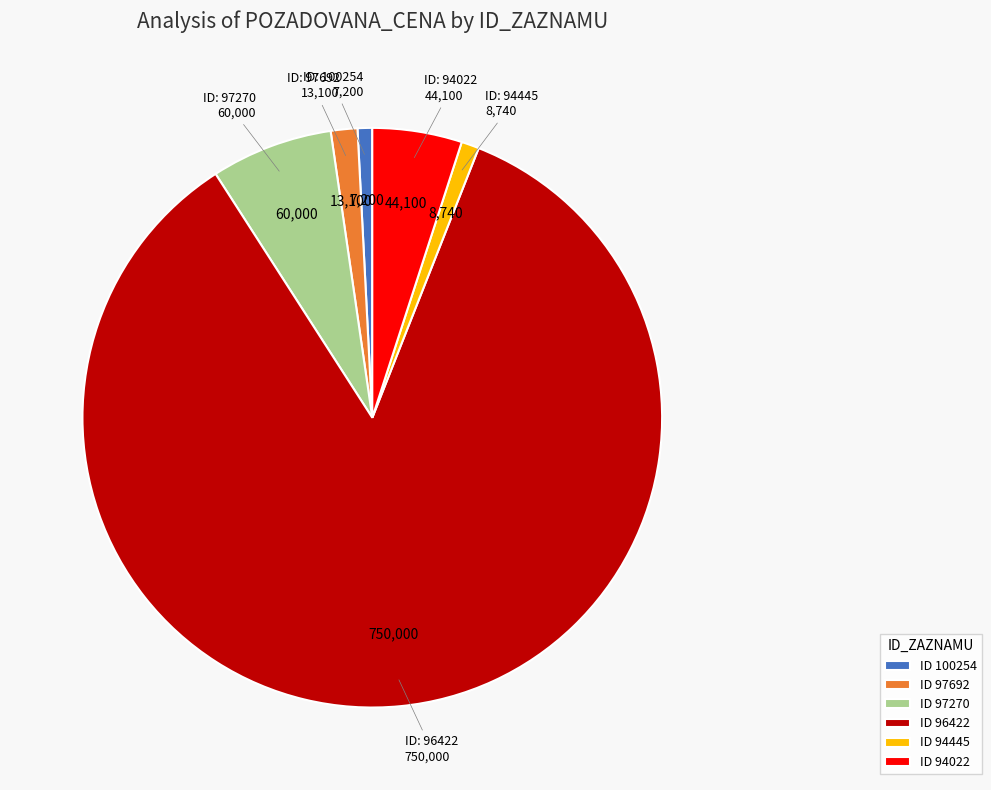

Combined, do ID 94445 and ID 97270 account for over 50%?

No